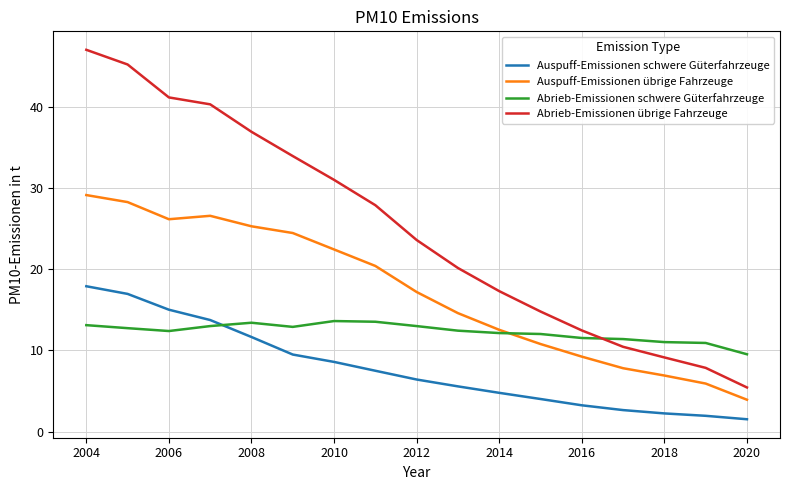

What are all the series names shown in the legend?

Auspuff-Emissionen schwere Güterfahrzeuge, Auspuff-Emissionen übrige Fahrzeuge, Abrieb-Emissionen schwere Güterfahrzeuge, Abrieb-Emissionen übrige Fahrzeuge